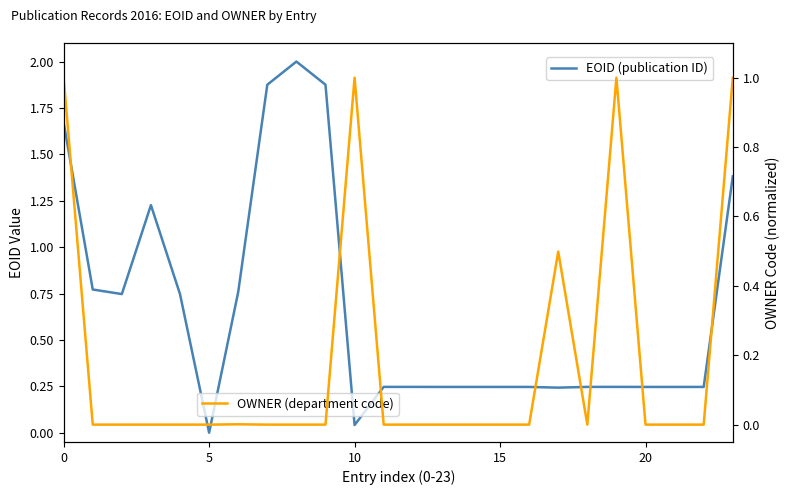

How many data points in OWNER (department code) are above 0?

6